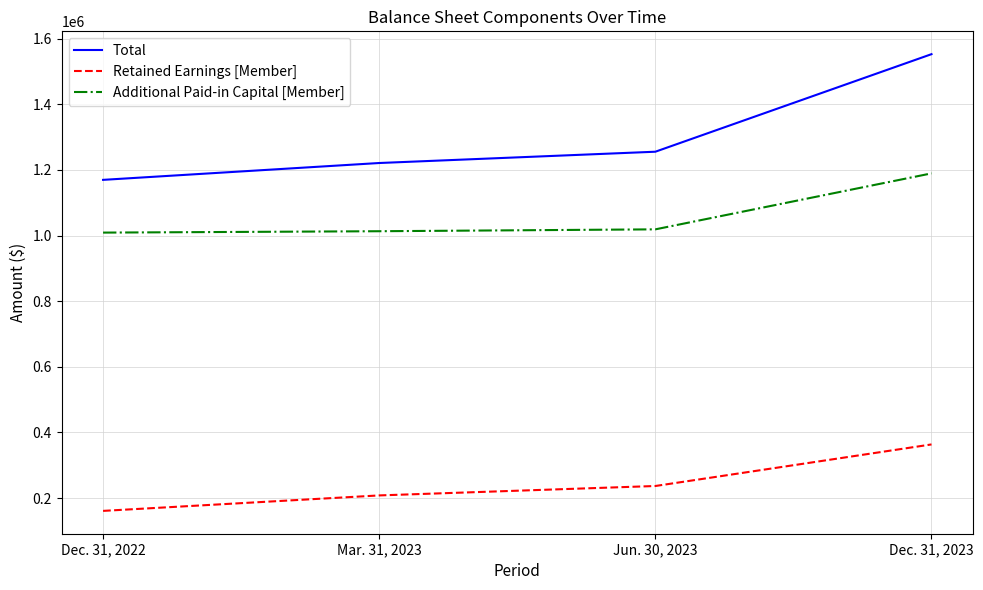

Rank the series by their average value, from lowest to highest.

Retained Earnings [Member], Additional Paid-in Capital [Member], Total